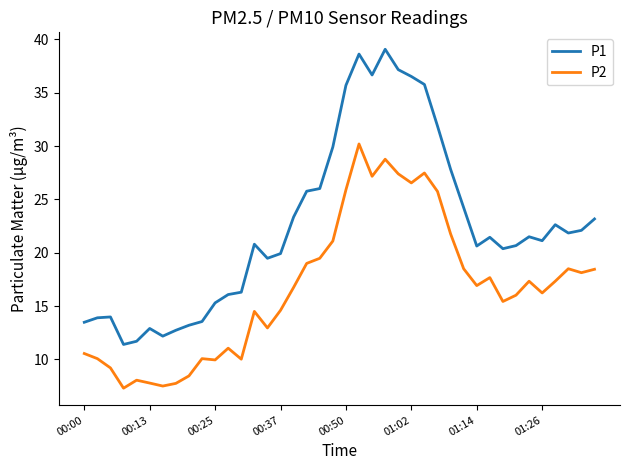

What is the difference between the maximum and minimum values in the P2 series?

22.9